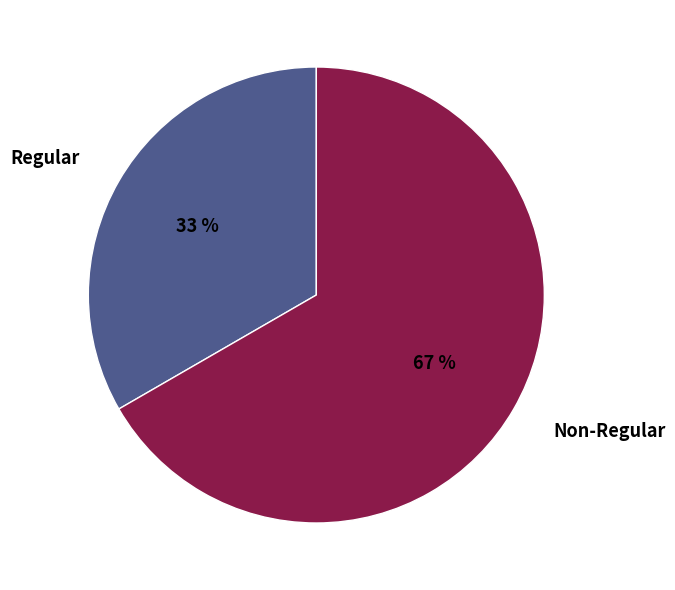

Rank the categories by value from highest to lowest.

Non-Regular, Regular